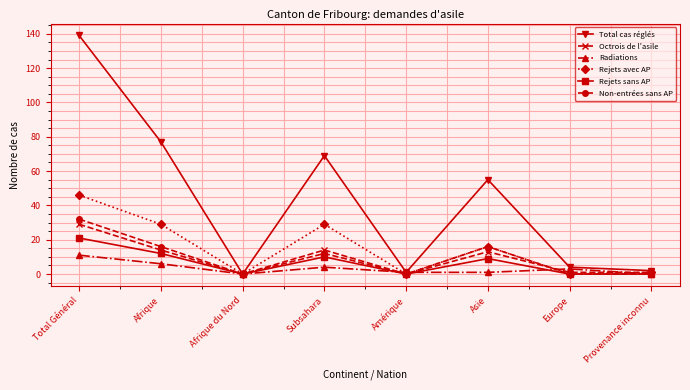

Which series has the largest total across all categories?

Total cas réglés